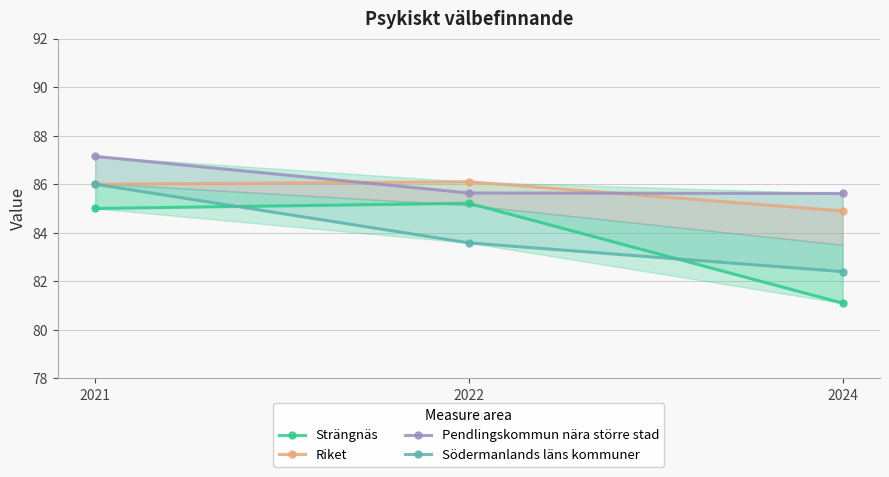

Reading left to right, extract all data points from this chart.

Strängnäs: 85.0	85.2	81.1
Riket: 86.0	86.1	84.9
Pendlingskommun nära större stad: 87.1	85.6	85.6
Södermanlands läns kommuner: 86.0	83.6	82.4